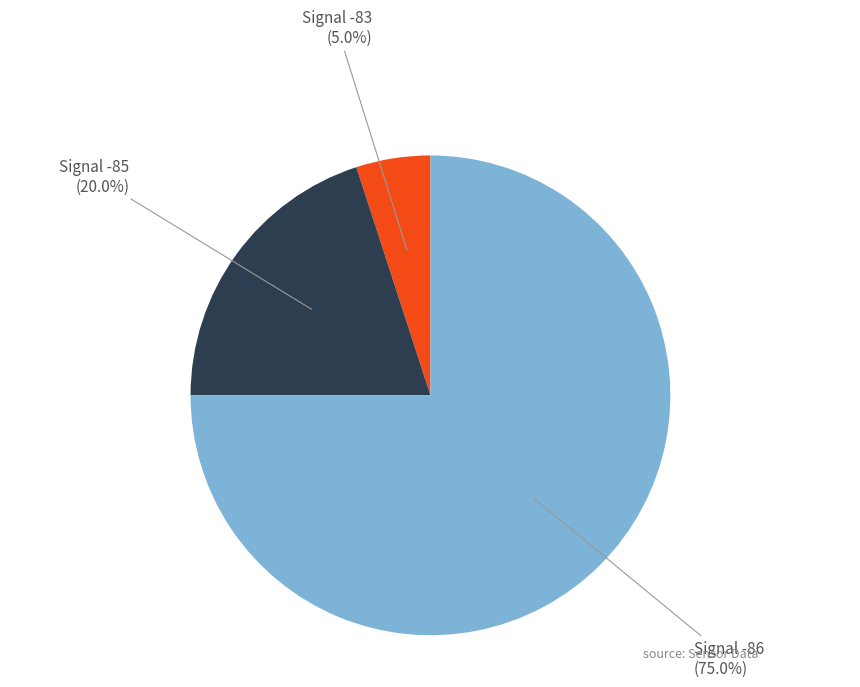

Do Signal -86 and Signal -85 together represent more than half of the pie?

Yes